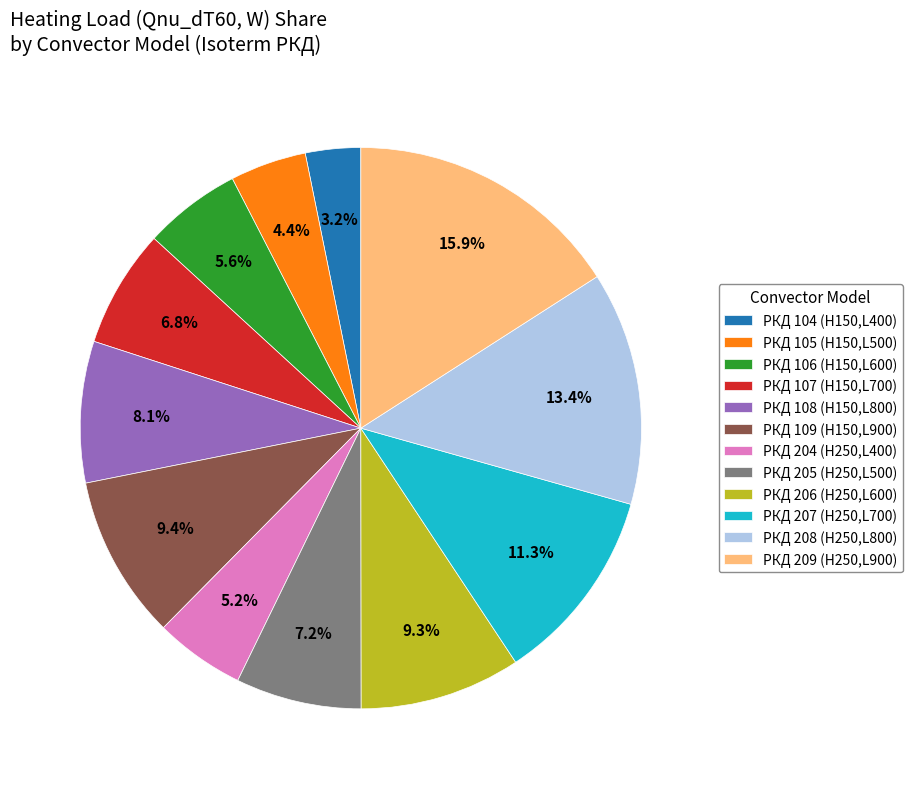

Count the number of slices in the pie.

12